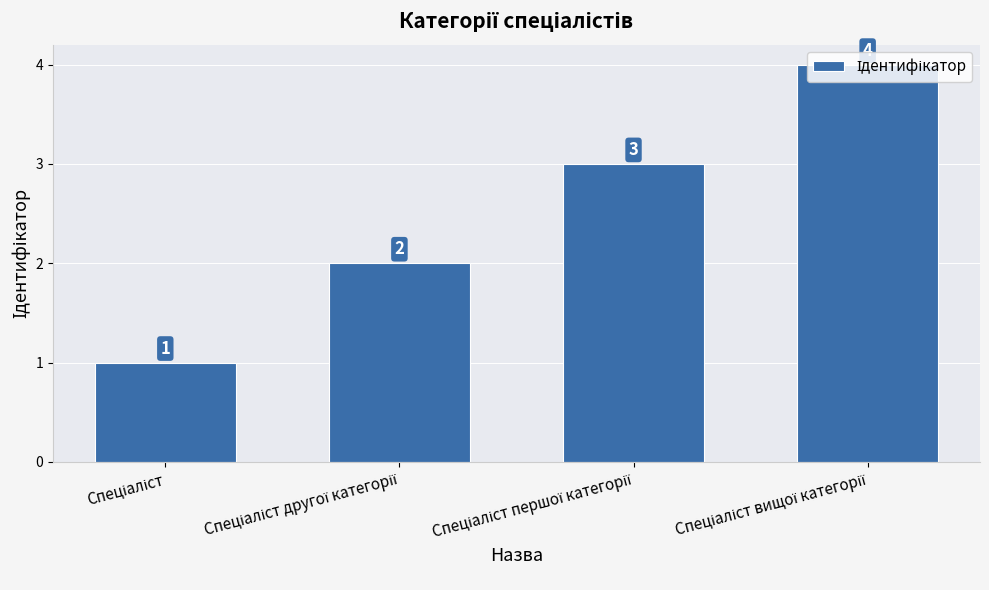

Reading left to right, extract all data points from this chart.

1	2	3	4